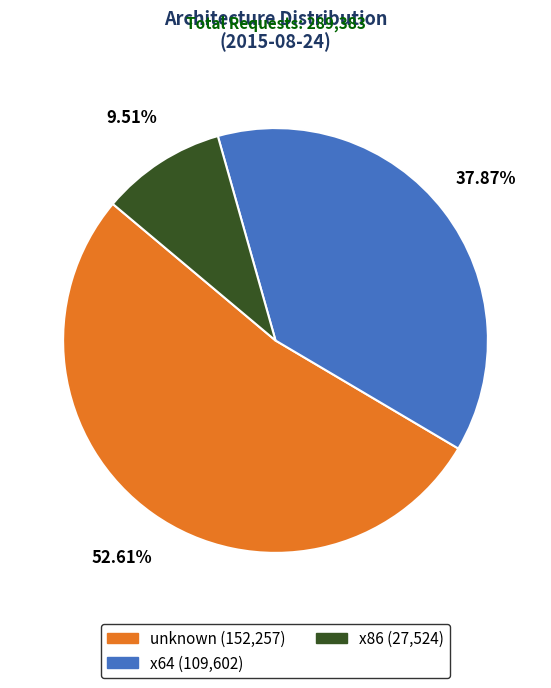

True or false: x64 accounts for 38% of the total.

True